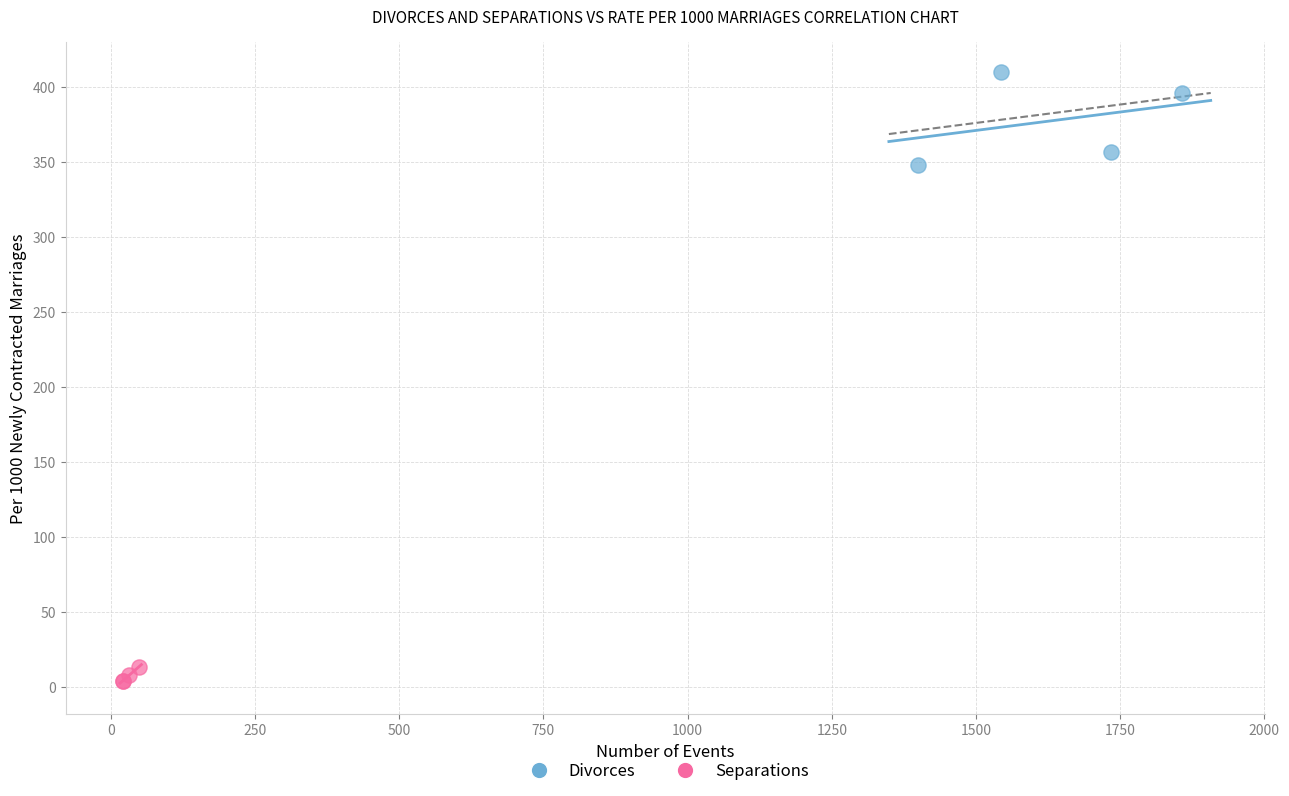

Which series contains the highest Y value?

Divorces